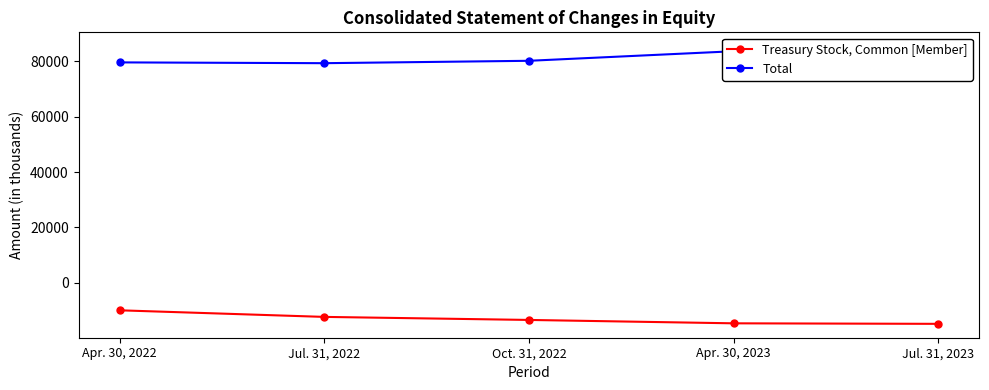

What is the difference between the maximum and minimum values in the Total series?

6134